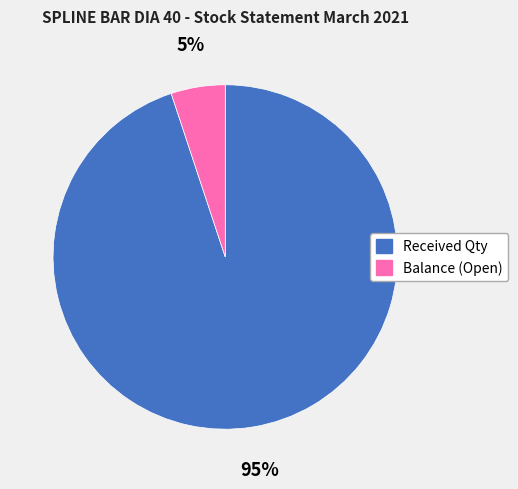

How many slices are in this pie chart?

2